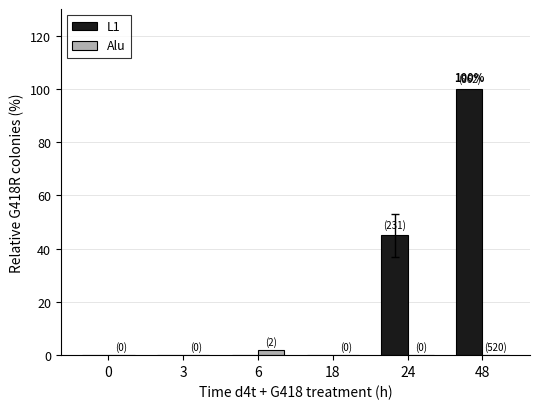

Which series changed the most between 3 and 48?

L1